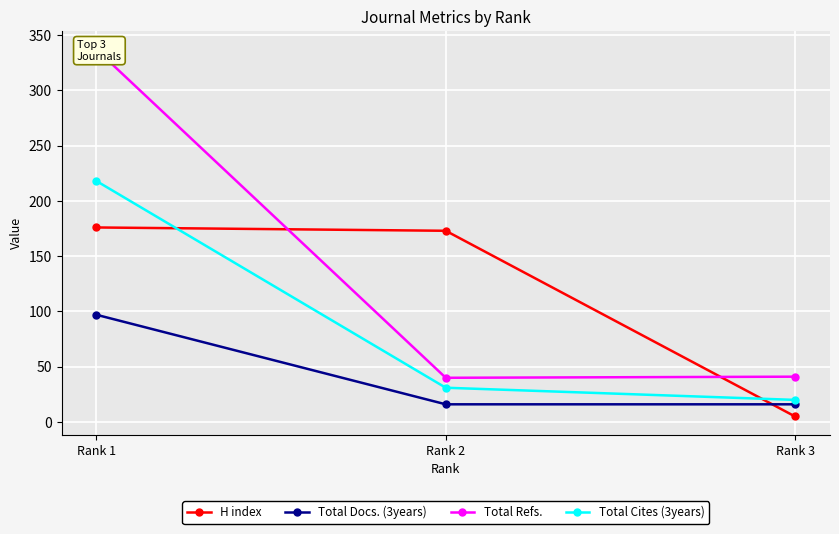

True or false: Total Cites (3years) has a value of 19 at Rank 2.

False